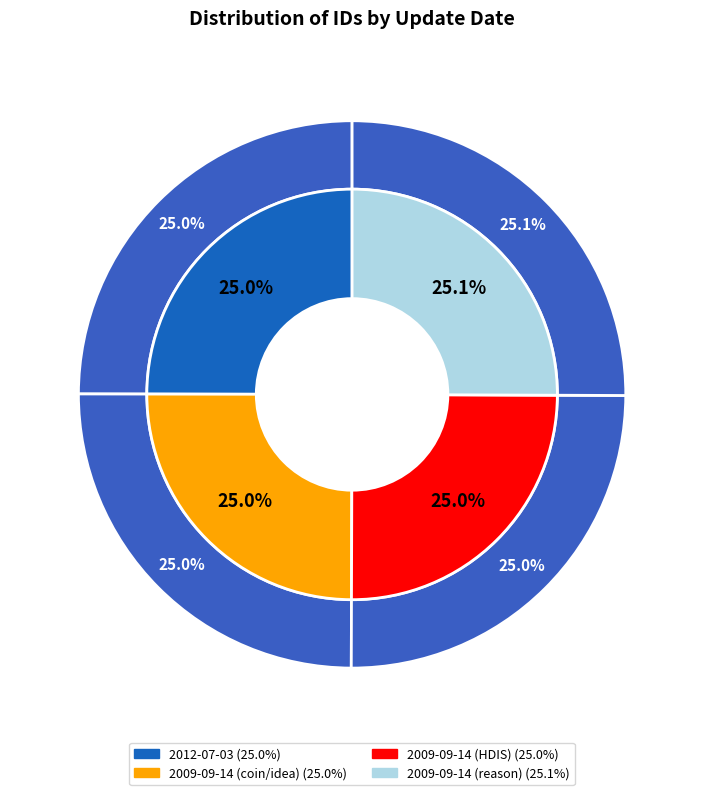

How many segments does this pie chart have?

4